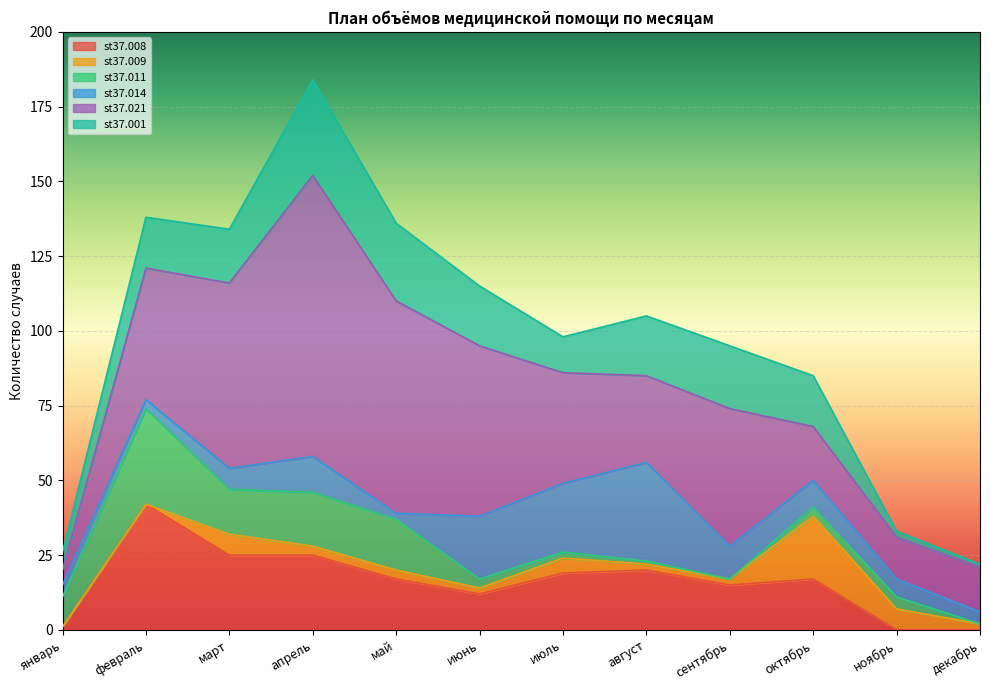

Which category has the lowest value in the st37.014 series?

май